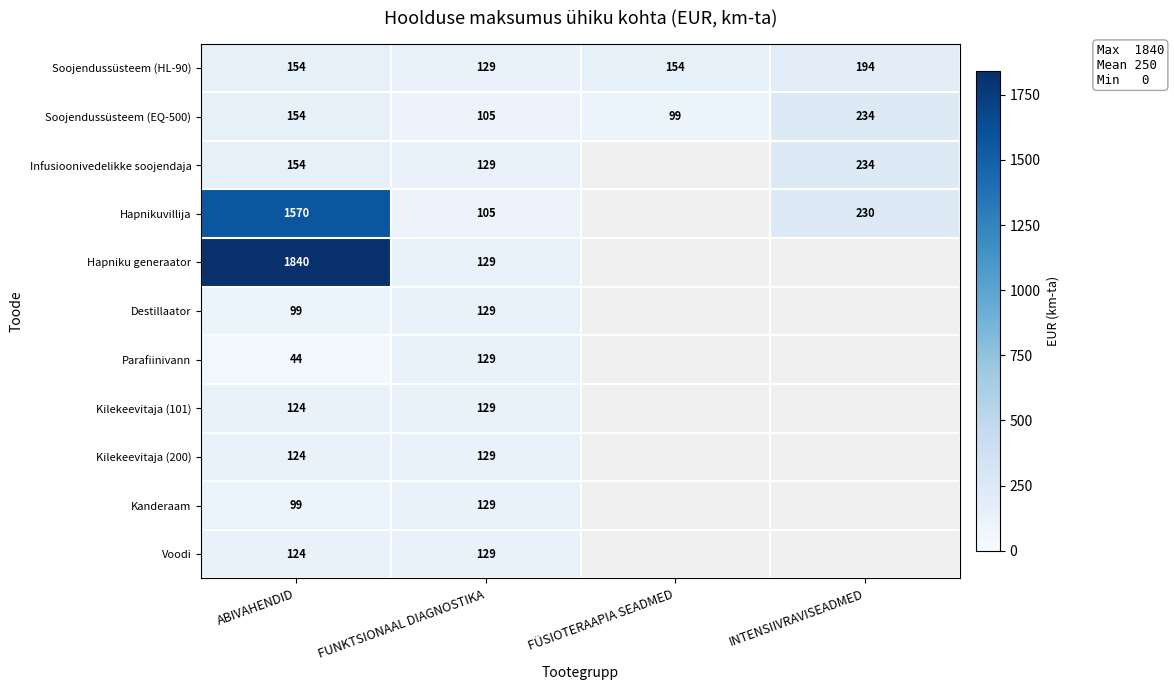

What is the difference between the Infusioonivedelikke soojendaja values at ABIVAHENDID and FUNKTSIONAAL DIAGNOSTIKA?

25